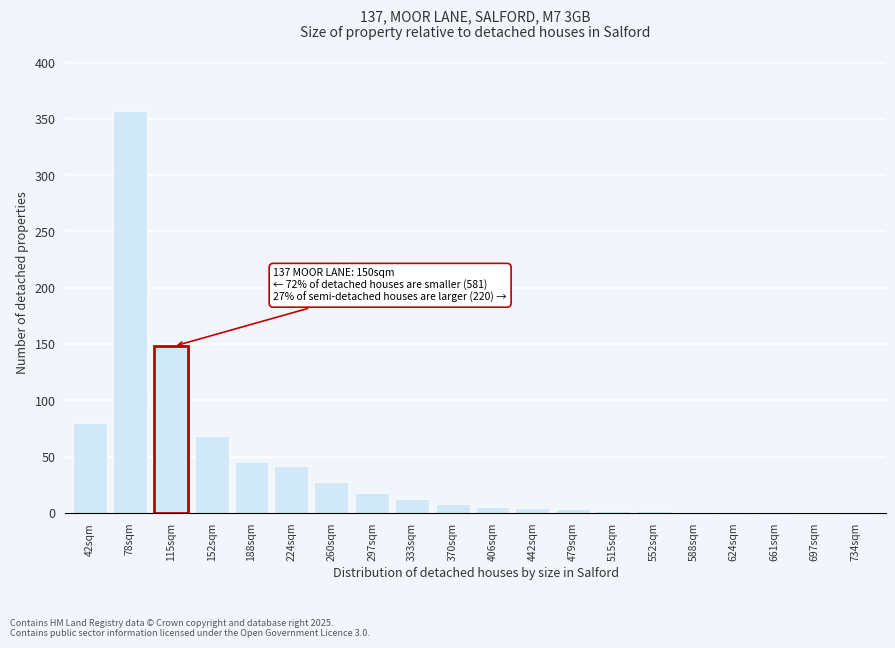

At which label is the value closest to 178?

115sqm